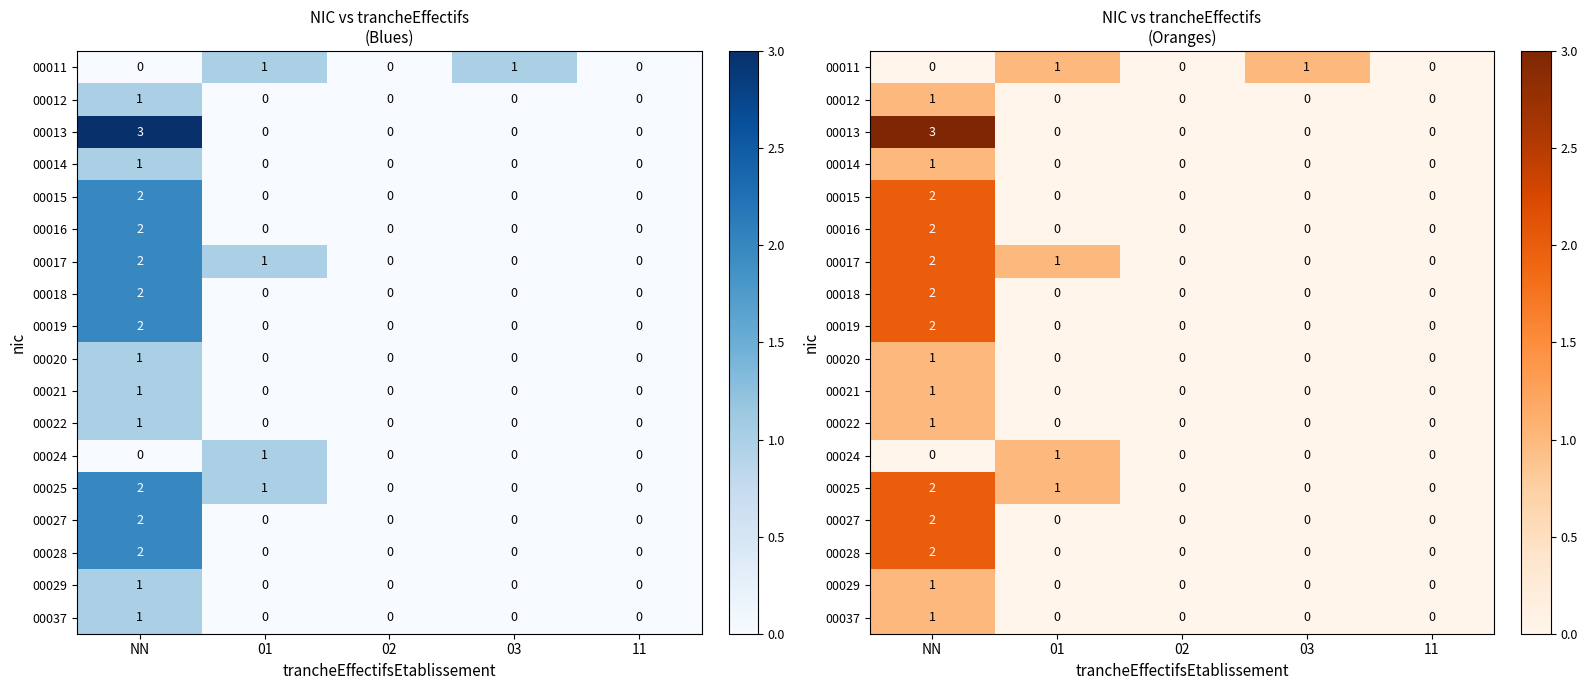

Rank the categories by 00020 value from lowest to highest.

01, 02, 03, 11, NN